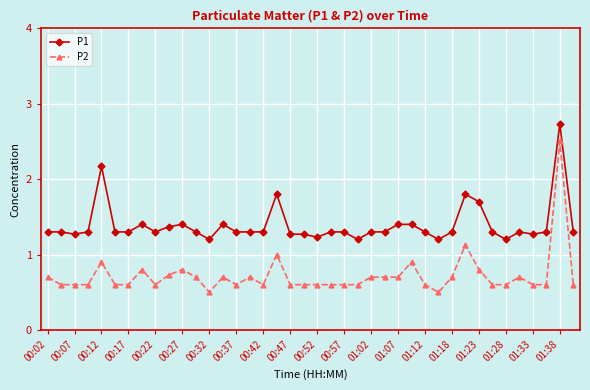

Which series has the widest spread of values?

P2